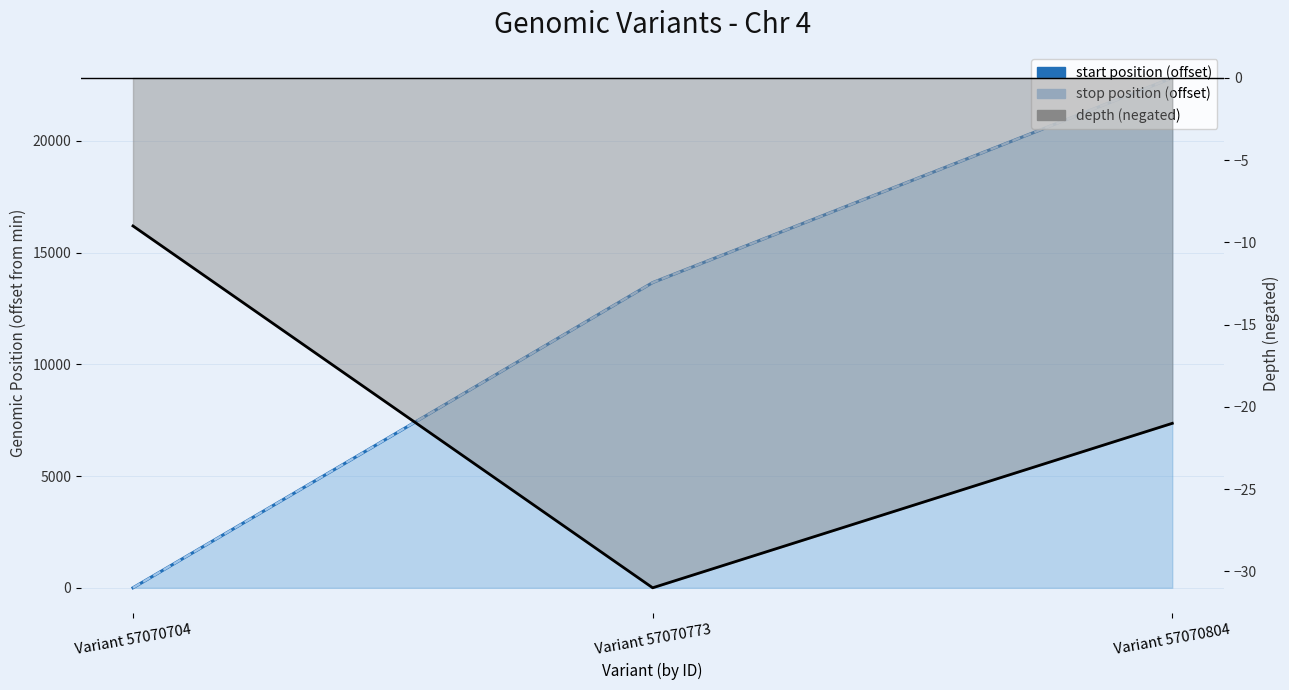

How many distinct data groups are displayed?

3